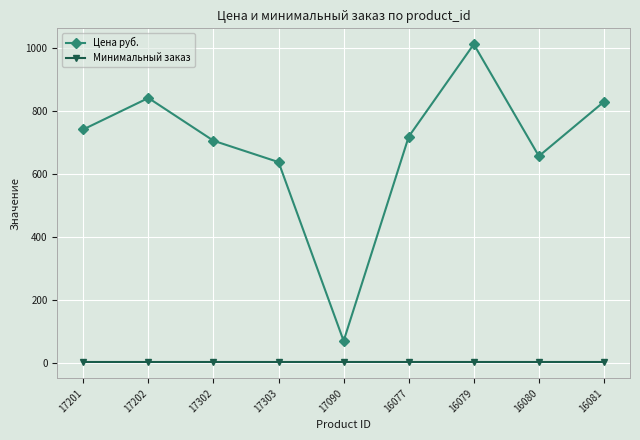

At which label is Цена руб. closest to 541?

17303